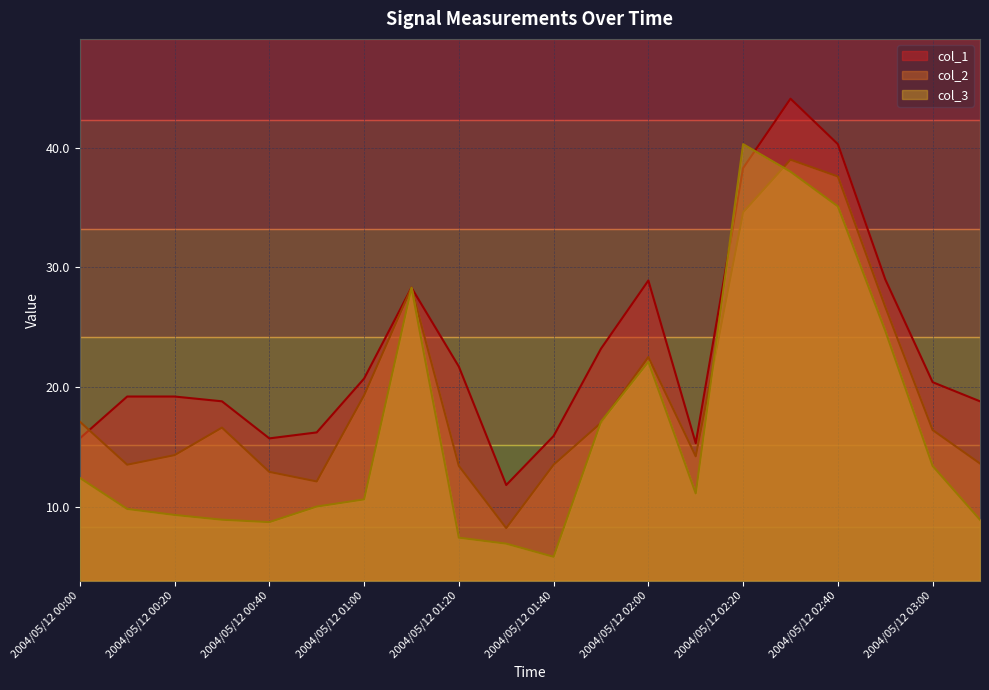

Reading left to right, transcribe all the data shown in this chart.

col_1: 15.7	19.2	19.2	18.8	15.7	16.2	20.7	28.3	21.7	11.8	15.9	23.2	28.9	15.3	38.3	44.1	40.3	29.0	20.4	18.8
col_2: 17.1	13.5	14.3	16.6	12.9	12.1	19.3	28.3	13.4	8.2	13.5	17.0	22.5	14.2	34.6	39.0	37.6	26.7	16.4	13.6
col_3: 12.4	9.8	9.3	8.9	8.7	10.0	10.6	28.3	7.4	6.9	5.8	17.1	22.1	11.1	40.3	38.0	35.1	24.7	13.4	8.9